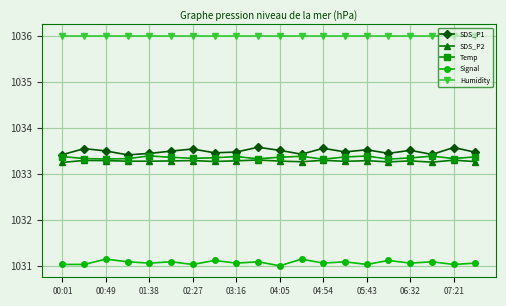

What is the minimum value for Humidity?

1036.0